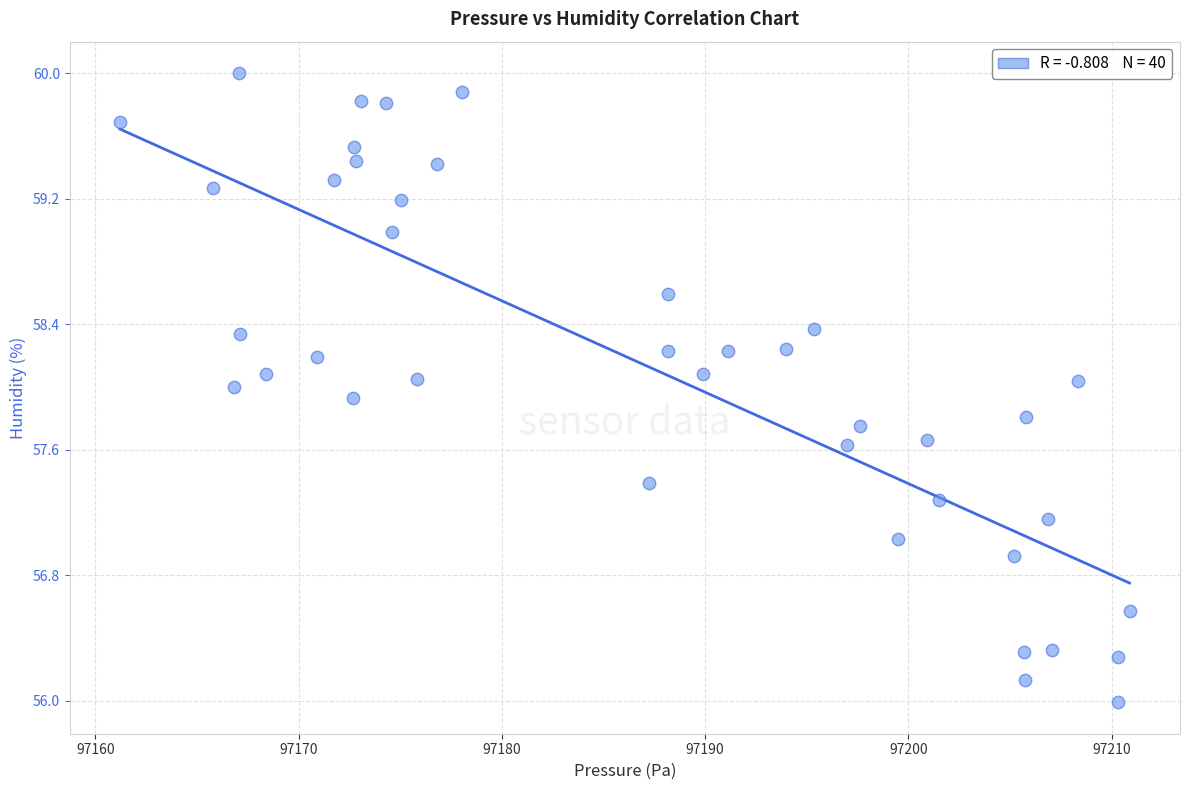

What is the range of Y values (max minus min)?

4.0